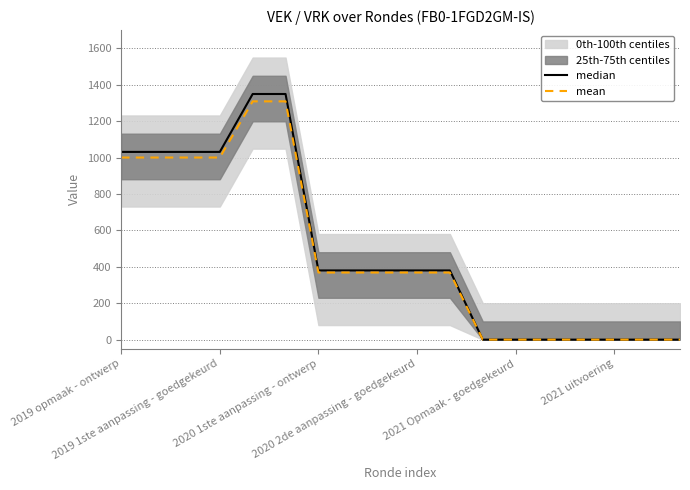

What is the maximum value for mean?

1308.5